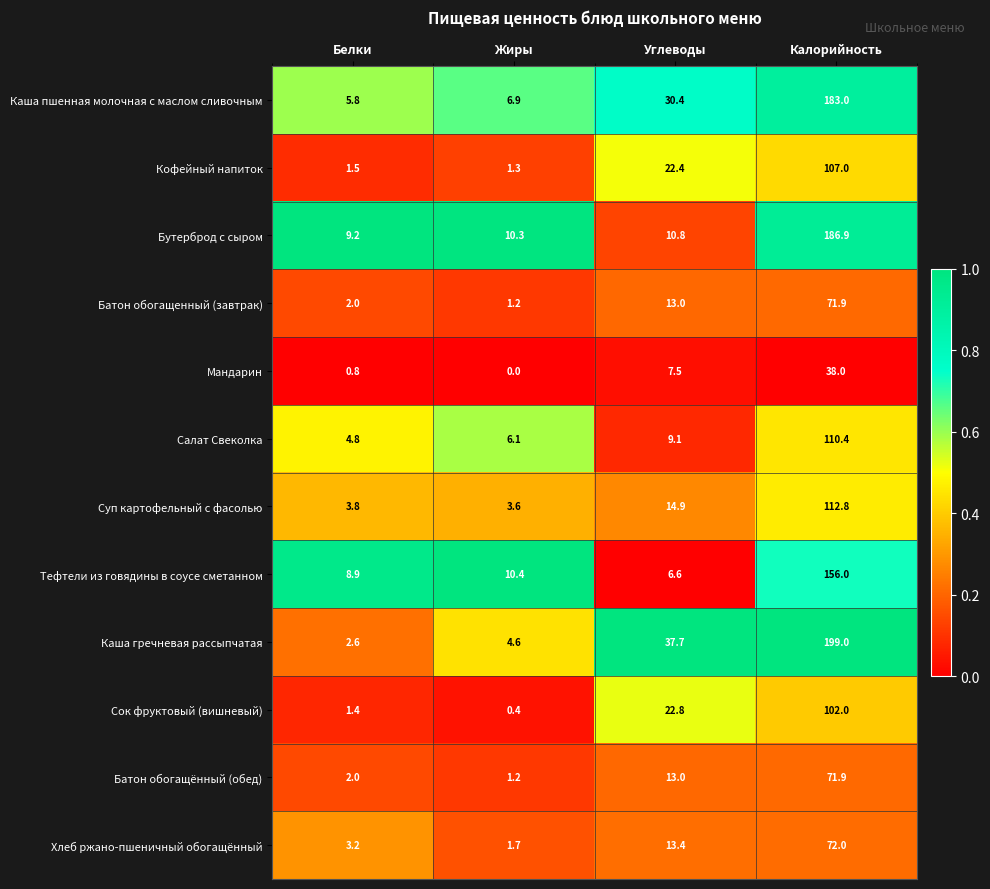

The value of Салат Свеколка at Углеводы is 13.3. True or false?

False